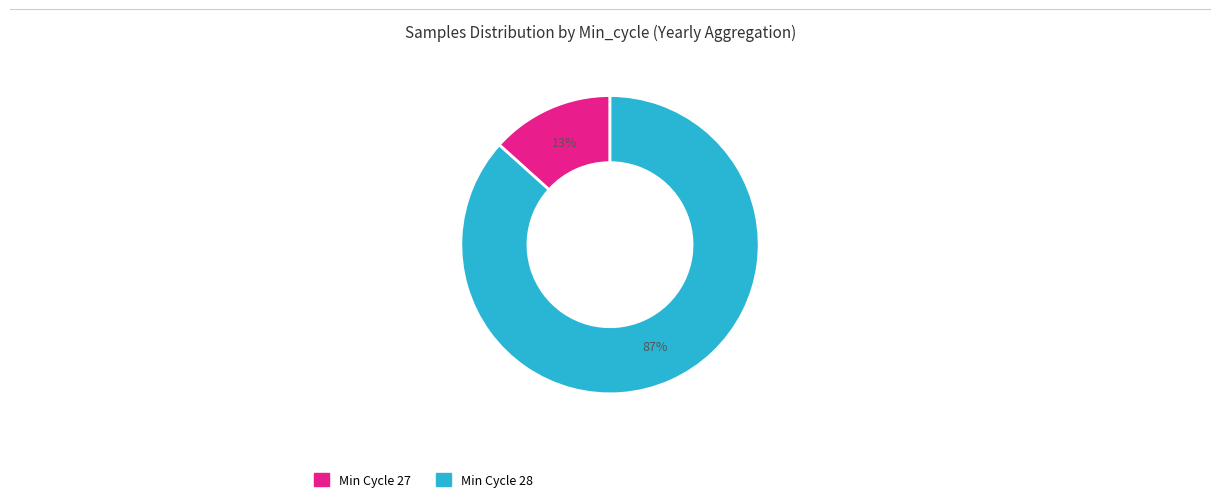

To the nearest percent, what is the average slice percentage?

50%